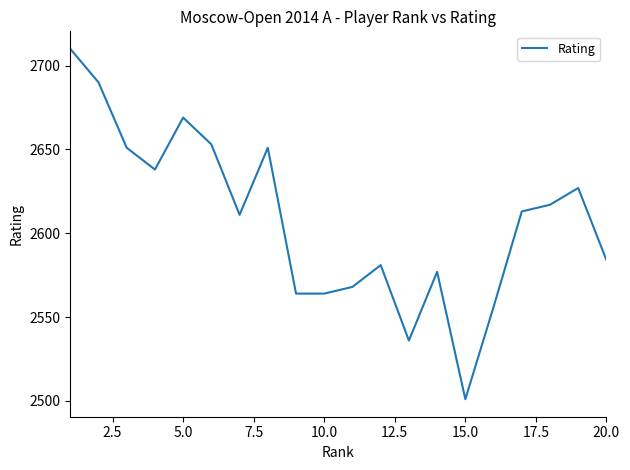

What is the difference between the maximum and minimum values?

209